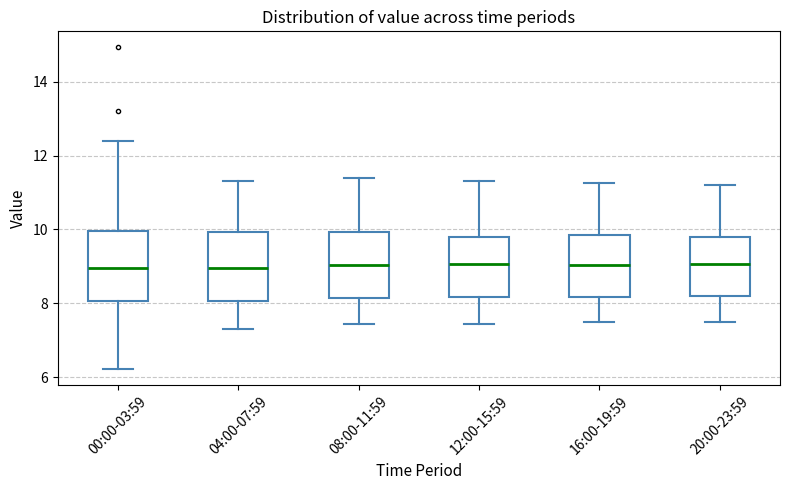

Where is the lower edge of the box for 08:00-11:59 on the y-axis? The values are not printed on the chart, so give them approximately, as read against the axis.

8.2